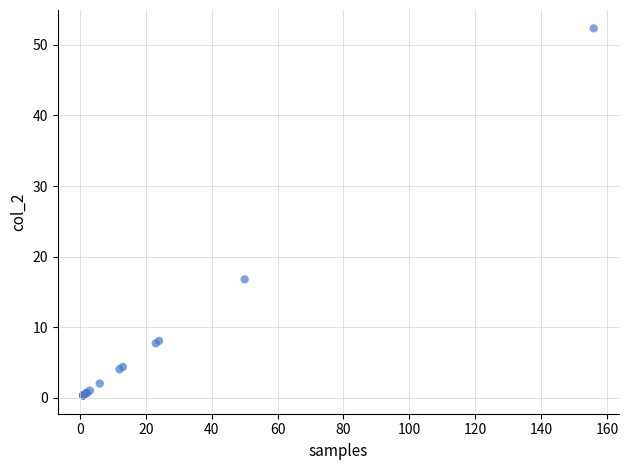

What Y value in the scatter plot is closest to 26?

16.8